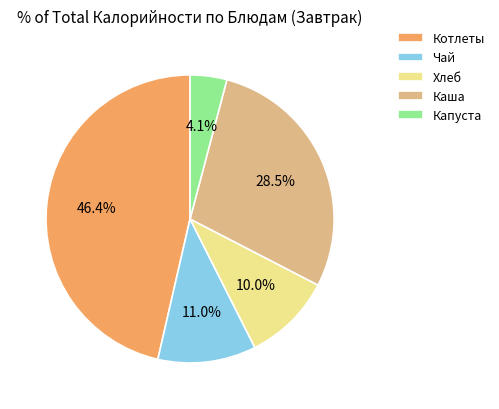

Which has a higher value, Каша or Котлеты?

Котлеты